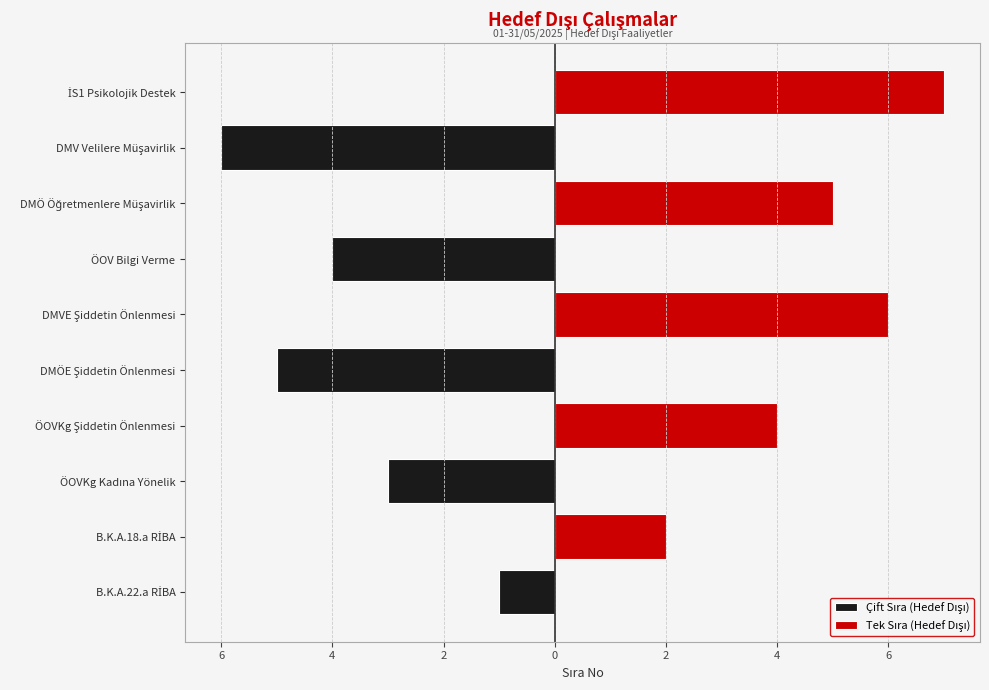

At DMÖ Öğretmenlere Müşavirlik, list the series in order from largest to smallest.

Tek Sıra (Hedef Dışı), Çift Sıra (Hedef Dışı)